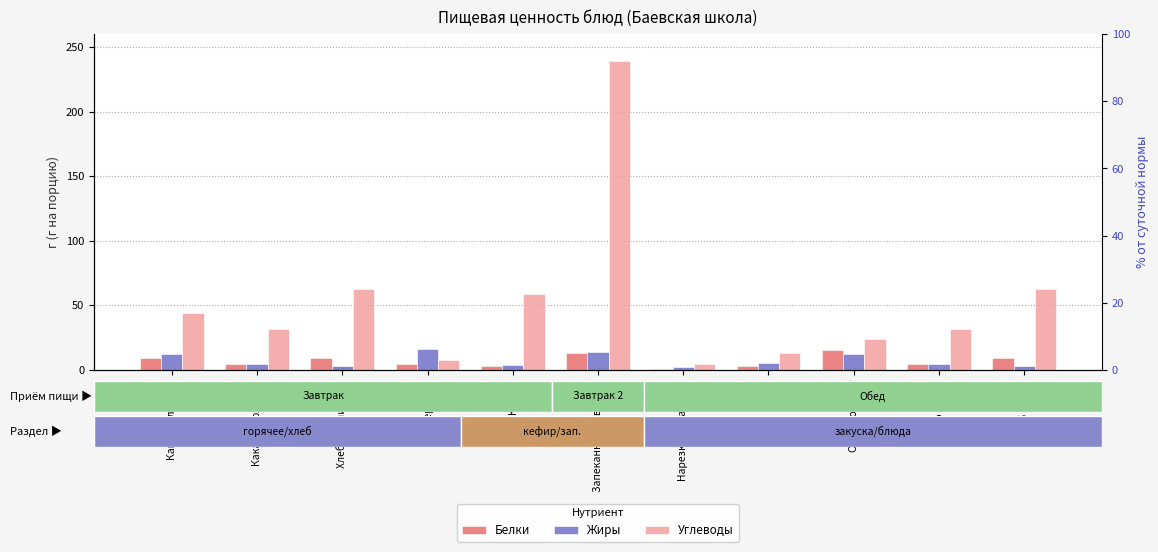

Rank the series at Бутерброд from lowest to highest value.

Белки, Углеводы, Жиры